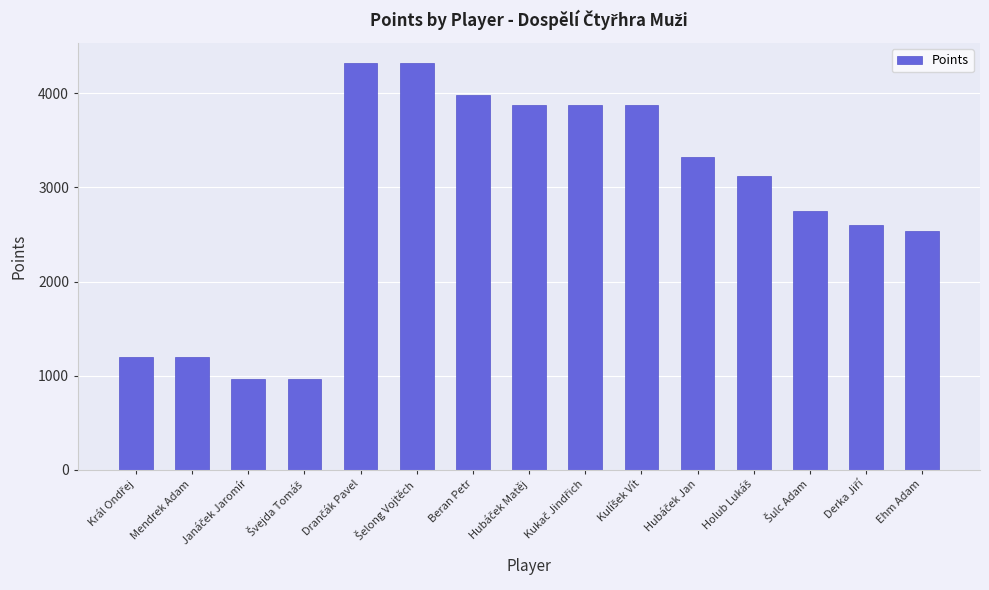

What is the value of the 2nd bar from the left?

1200